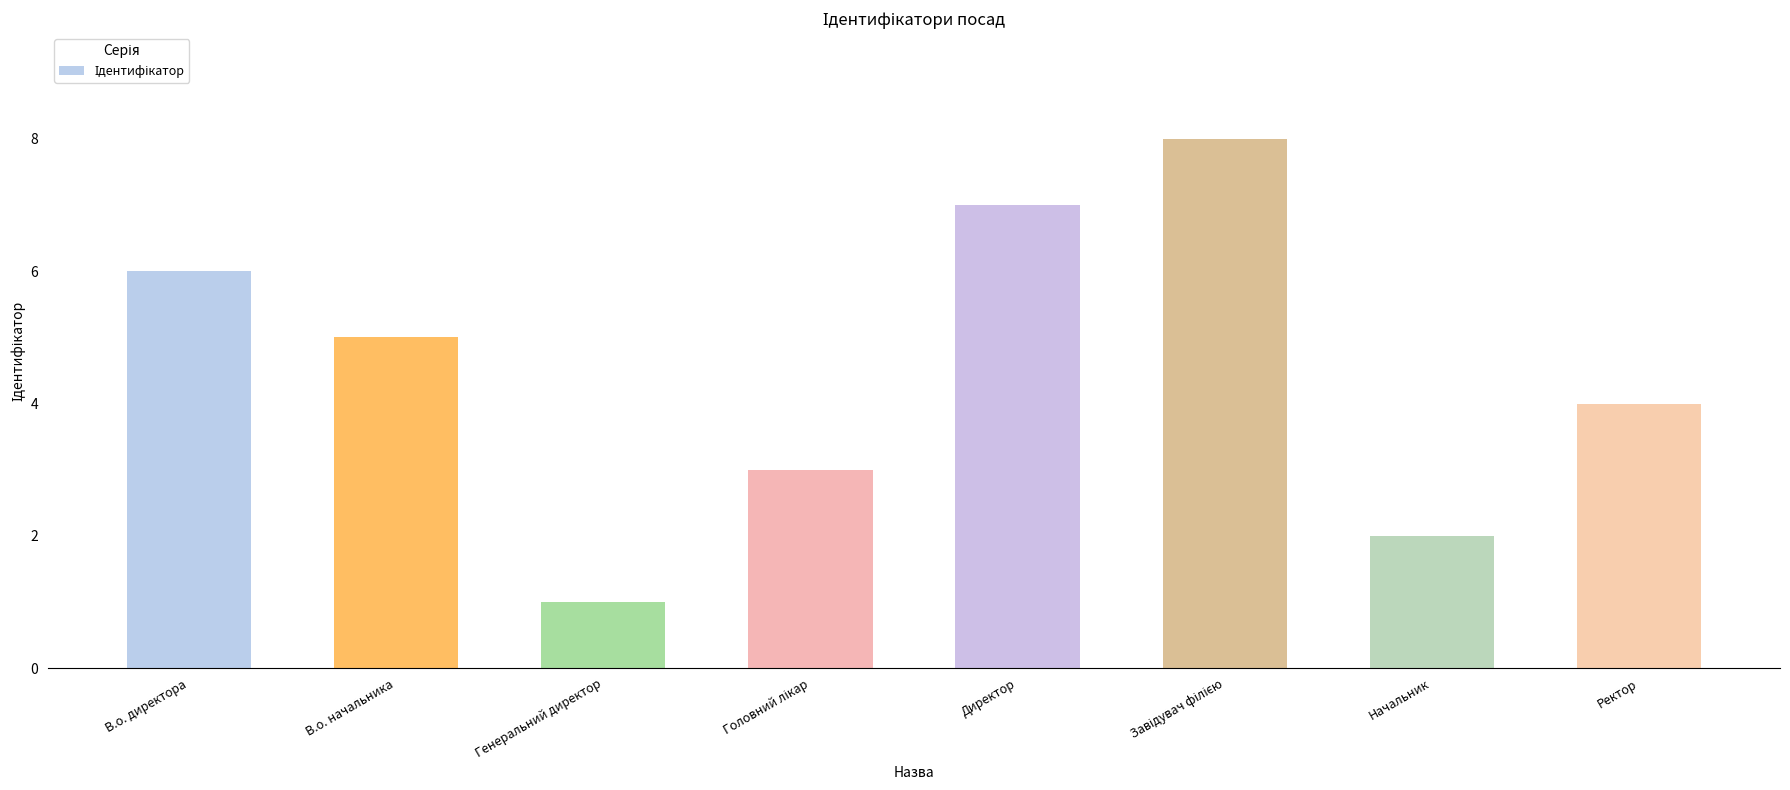

What is the label of the 1st bar from the right?

Ректор